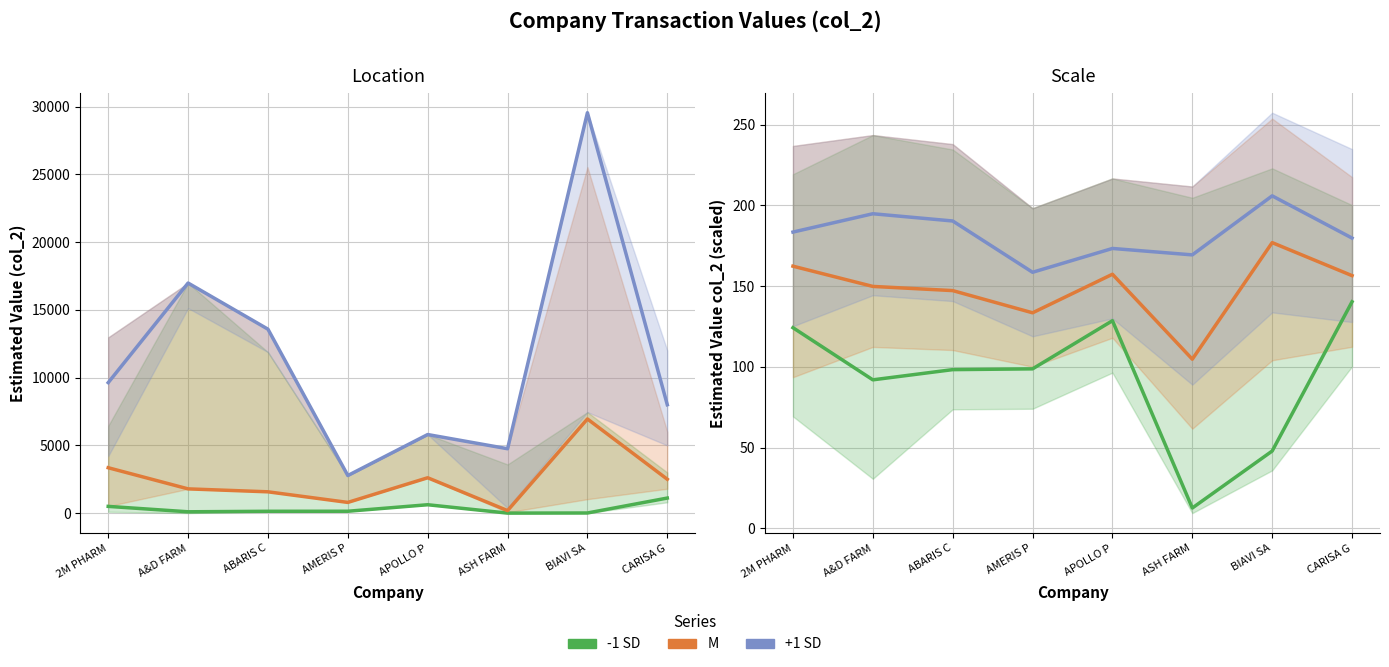

True or false: M and +1 SD intersect in this chart.

False